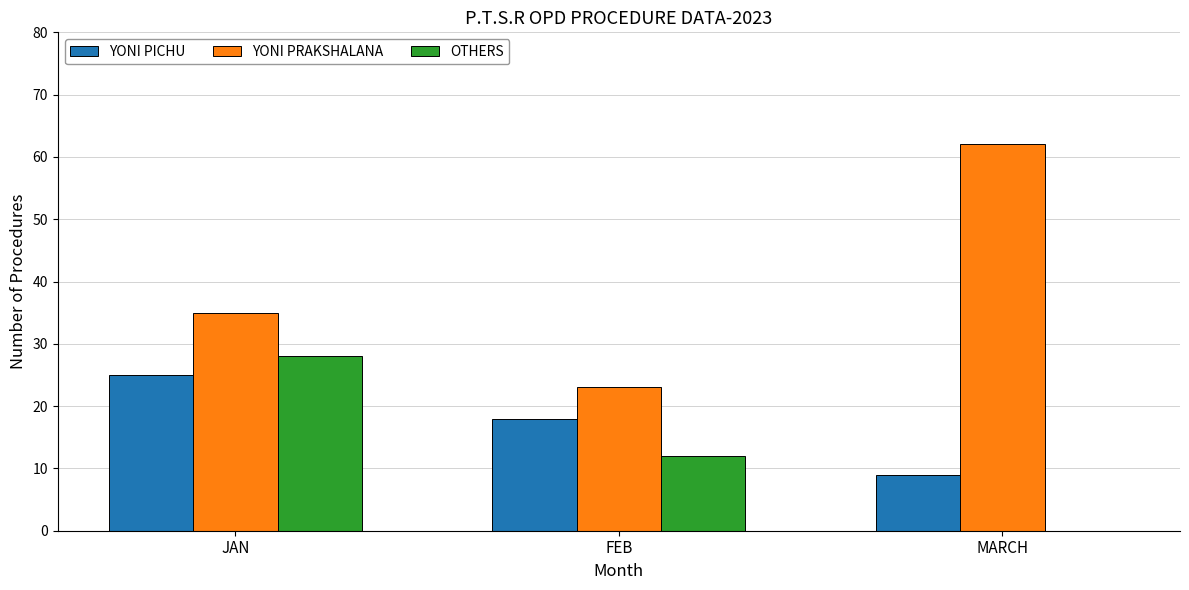

Which series has the largest total across all categories?

YONI PRAKSHALANA